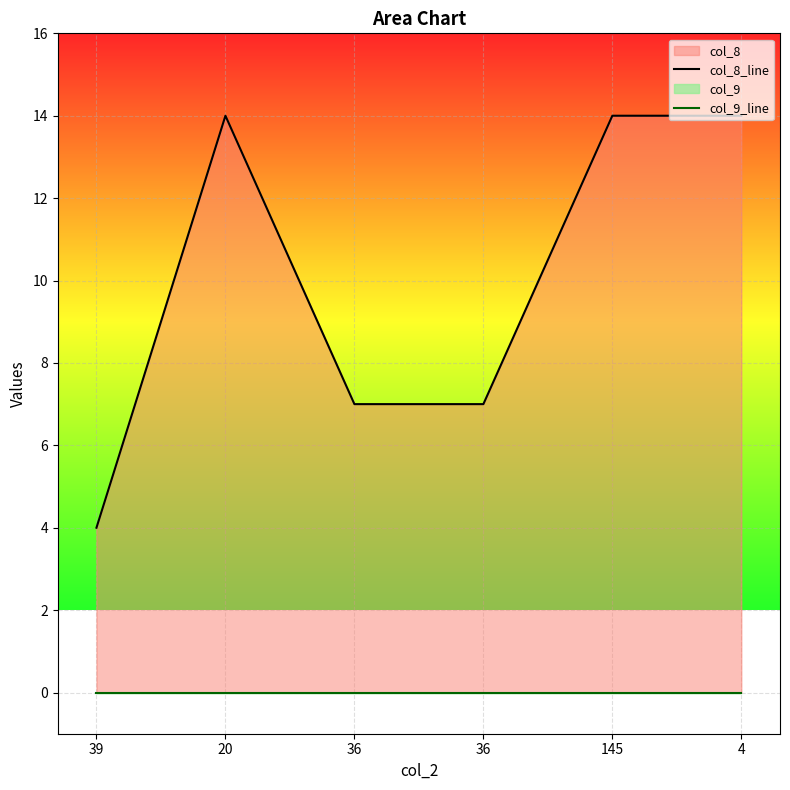

True or false: col_9_line has more than 2 points higher than both neighbors.

False